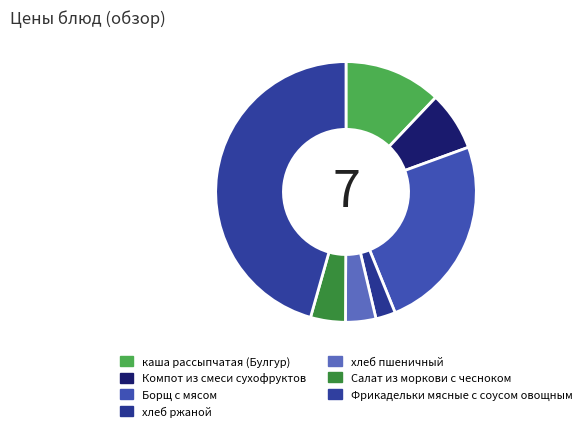

How many slices are in this pie chart?

7